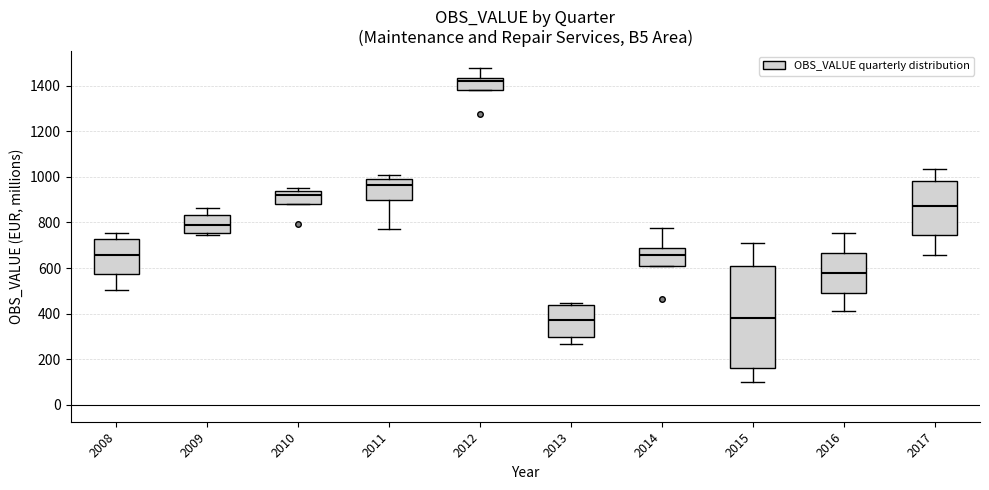

Reading left to right, transcribe this box plot: for each box, give where its median line is, the range the box spans, and where its two whiskers end, as read against the y-axis. The values are not printed on the chart, so give them approximately, as read against the axis.

2008: median 660, box 580 to 720, whiskers 500 to 760
2009: median 780, box 760 to 840, whiskers 740 to 860
2010: median 920, box 880 to 940, whiskers 880 to 960
2011: median 960, box 900 to 1000, whiskers 780 to 1000 (just above the box's upper edge)
2012: median 1420, box 1380 to 1440, whiskers 1380 to 1480
2013: median 380, box 300 to 440, whiskers 260 to 440
2014: median 660, box 600 to 680, whiskers 600 to 780
2015: median 380, box 160 to 600, whiskers 100 to 720
2016: median 580, box 500 to 660, whiskers 420 to 760
2017: median 880, box 740 to 980, whiskers 660 to 1040